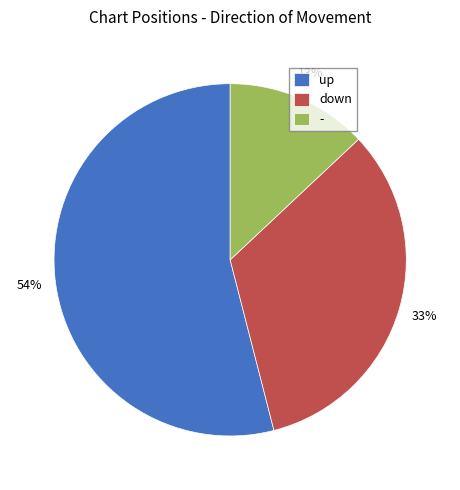

Combined, do - and up account for over 50%?

Yes